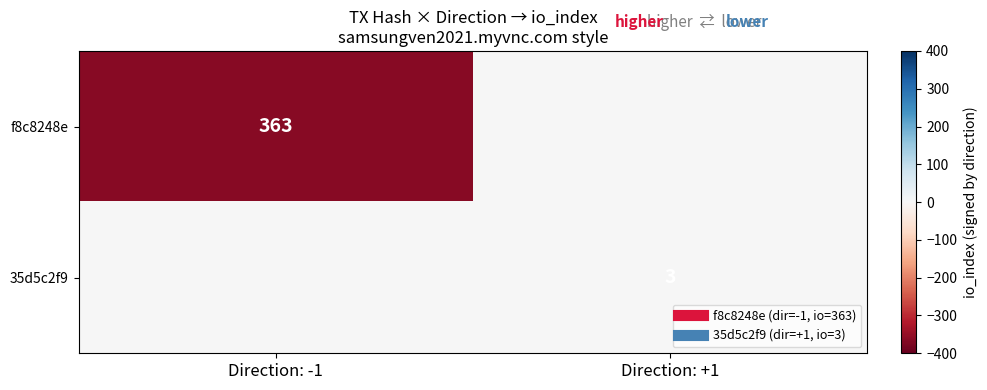

Count the number of categories in the chart.

2